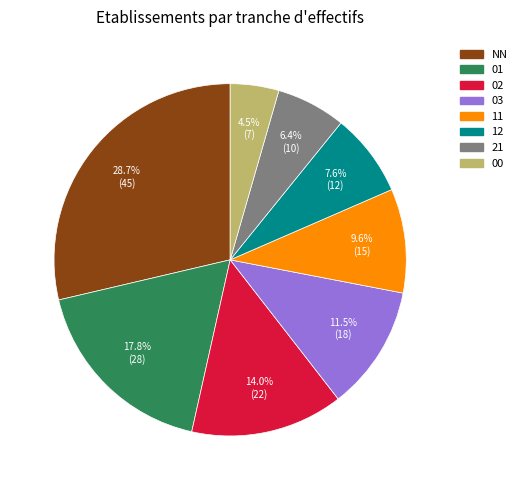

What percentage is the 11 slice, to the nearest percent?

10%